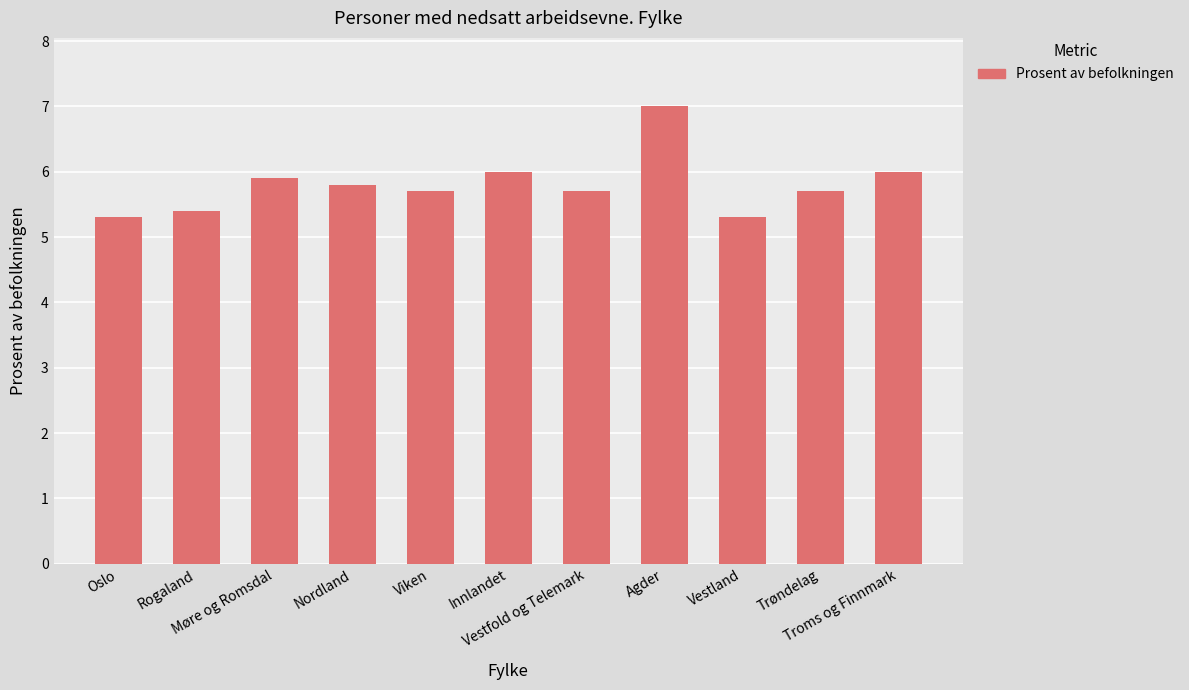

Is it true that the value at Troms og Finnmark is 9.6?

False